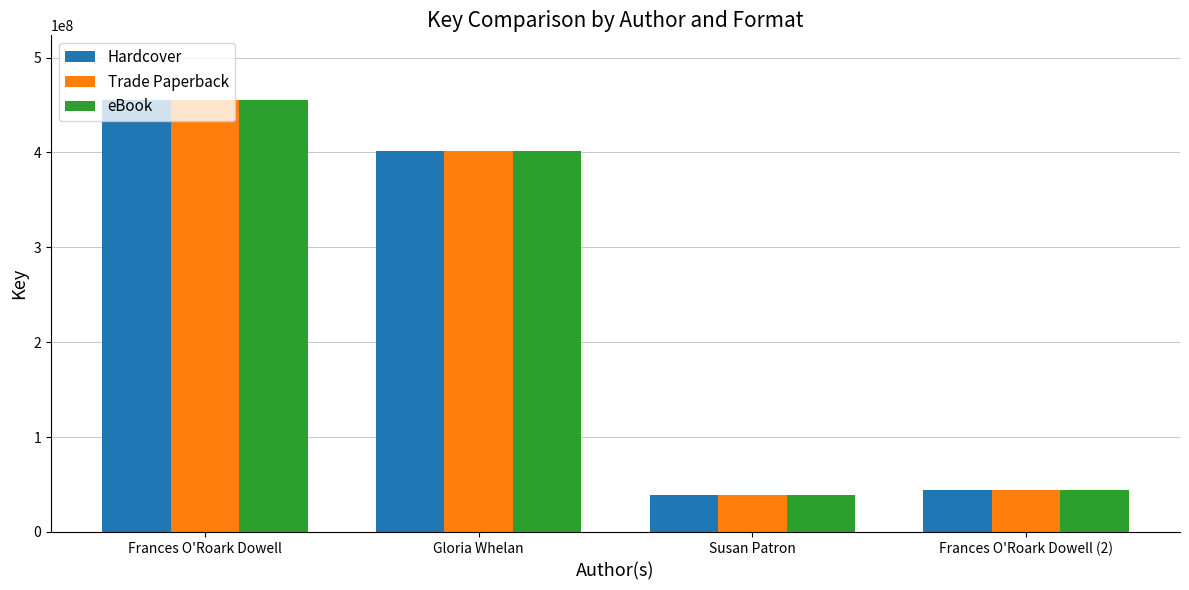

The value of eBook at Susan Patron is 38603362. True or false?

True